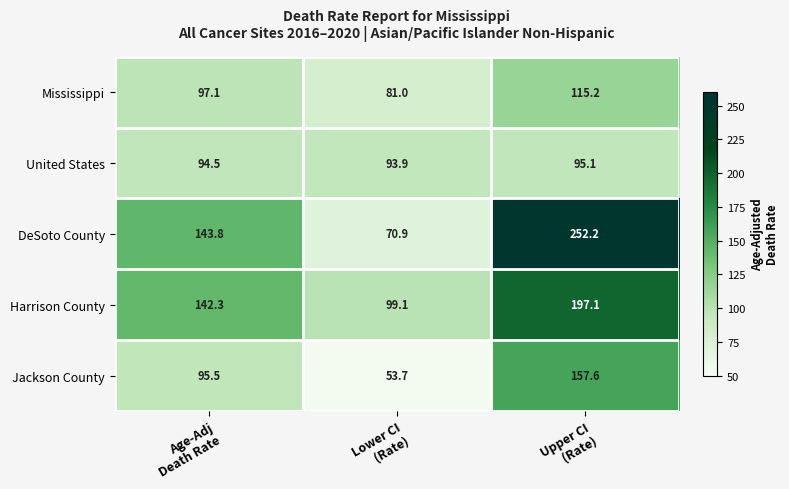

How many data points does each series have?

3